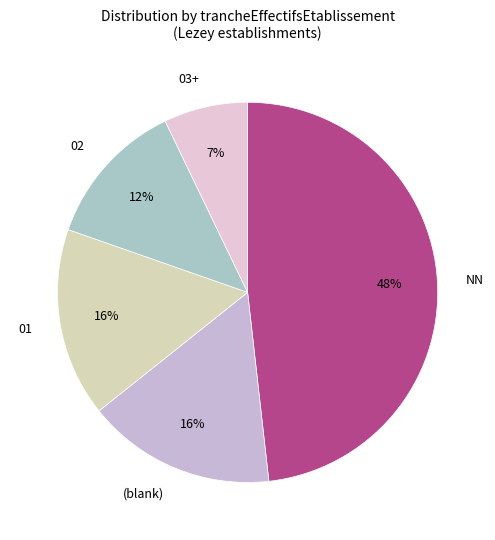

What is the ratio of the value at 03+ to the value at 01?

0.4